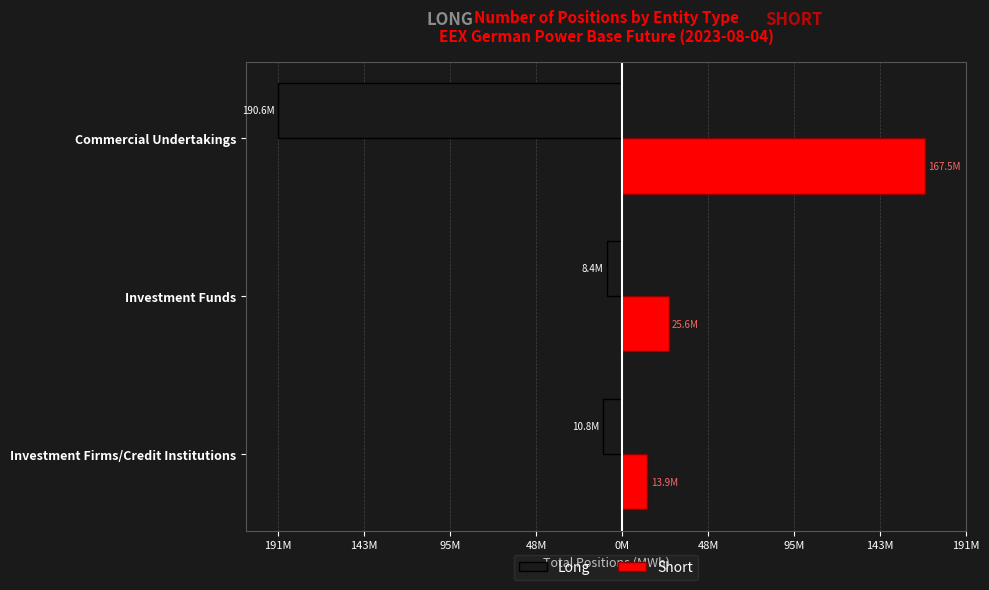

What are all the series names shown in the legend?

Long, Short